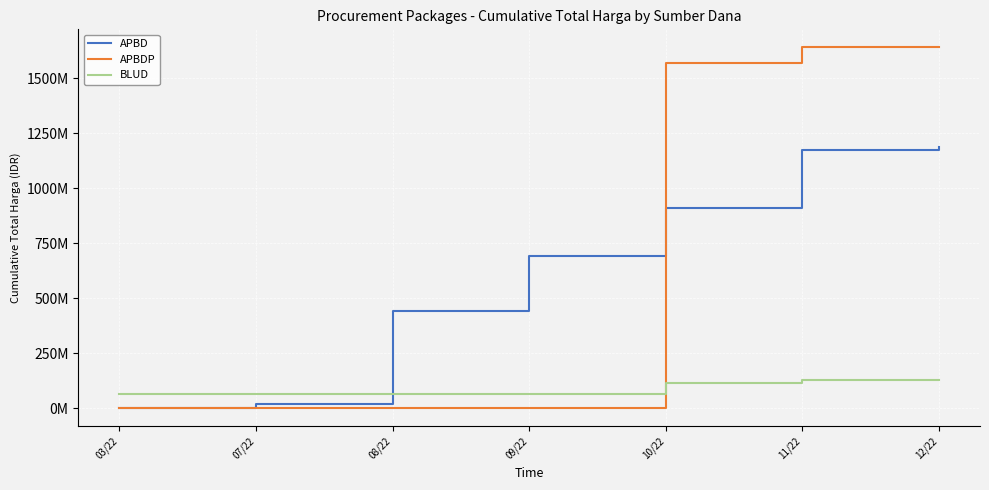

What are all the series names shown in the legend?

APBD, APBDP, BLUD